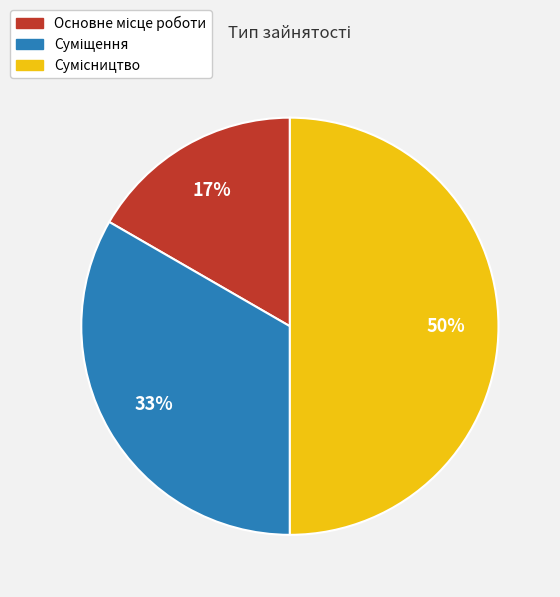

To the nearest percent, what is the difference between the largest and smallest slice percentages?

33%